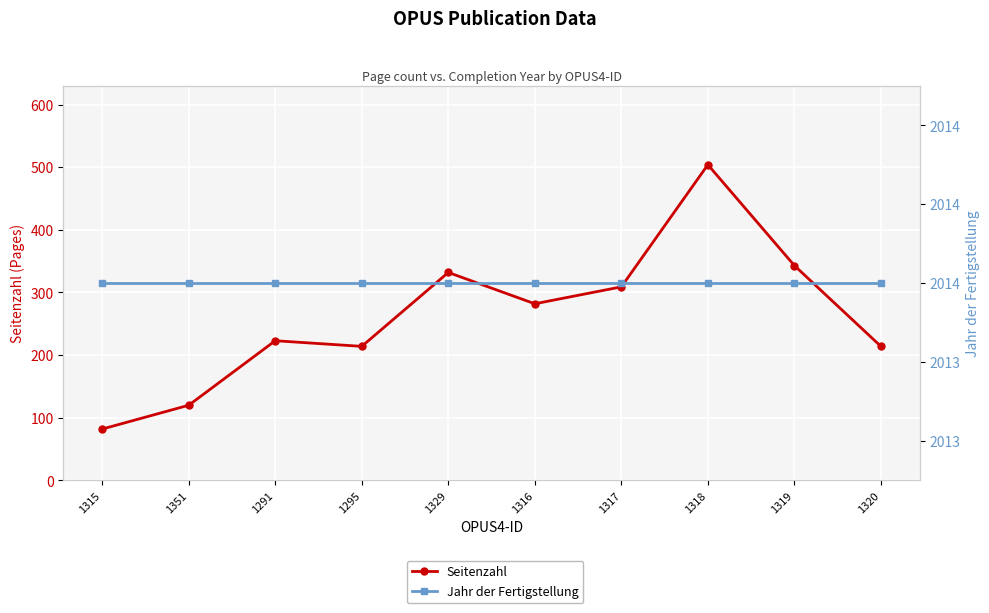

Read the Seitenzahl value at 1320.

214